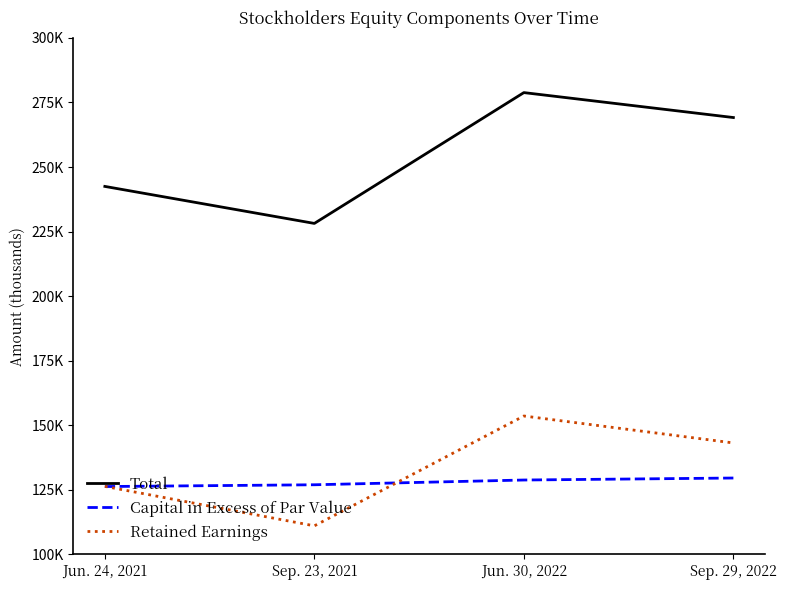

Between Jun. 30, 2022 and Jun. 24, 2021, which is larger?

Jun. 30, 2022